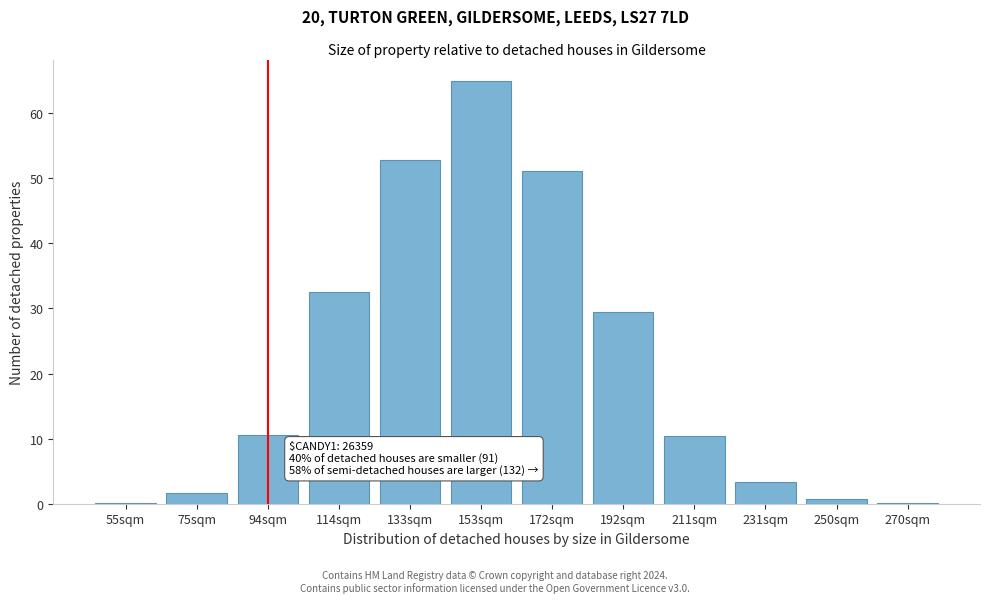

What value does the data have at 172sqm?

51.2